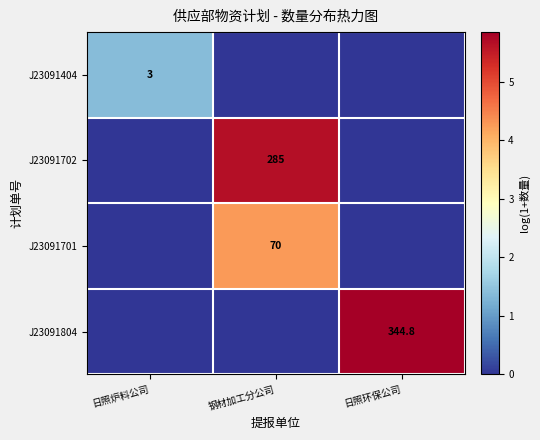

What is the maximum value shown in the chart?

5.8